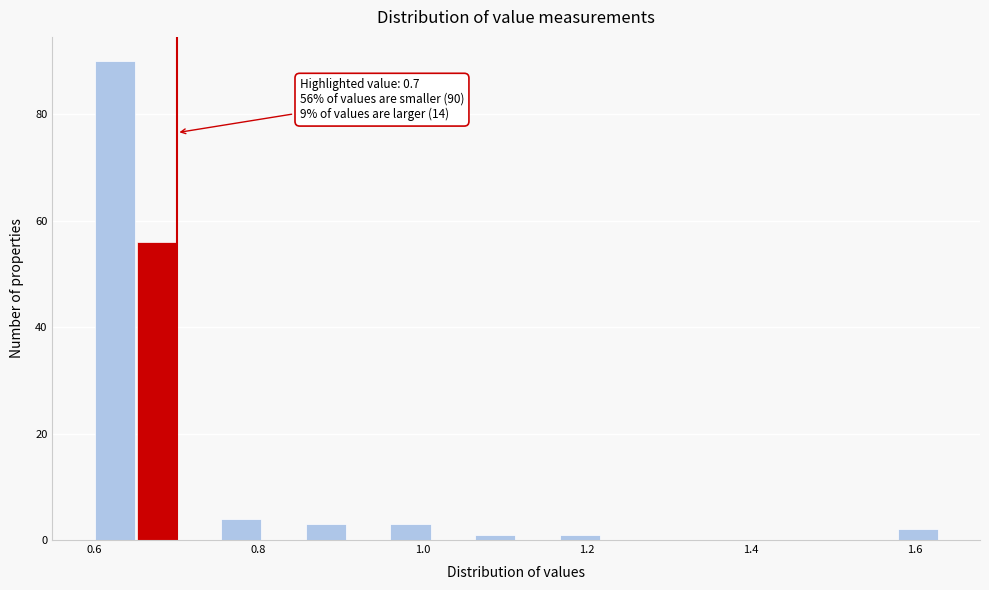

Around what value on the x-axis is the tallest bar? Give the approximate position of its centre, as read against the axis.

0.62